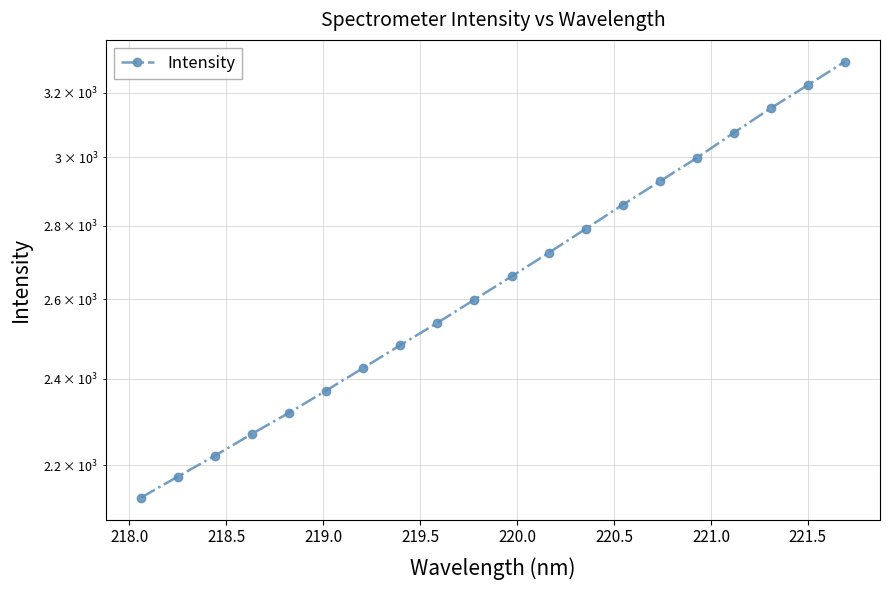

What is the maximum value shown in the chart?

3302.1